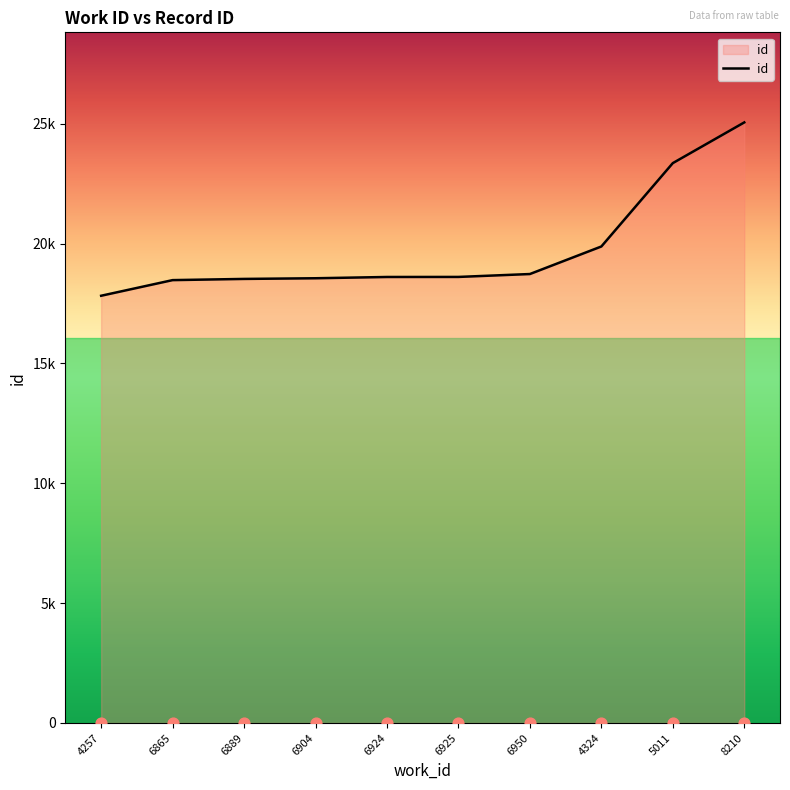

Between 4257 and 6904, which is larger?

6904